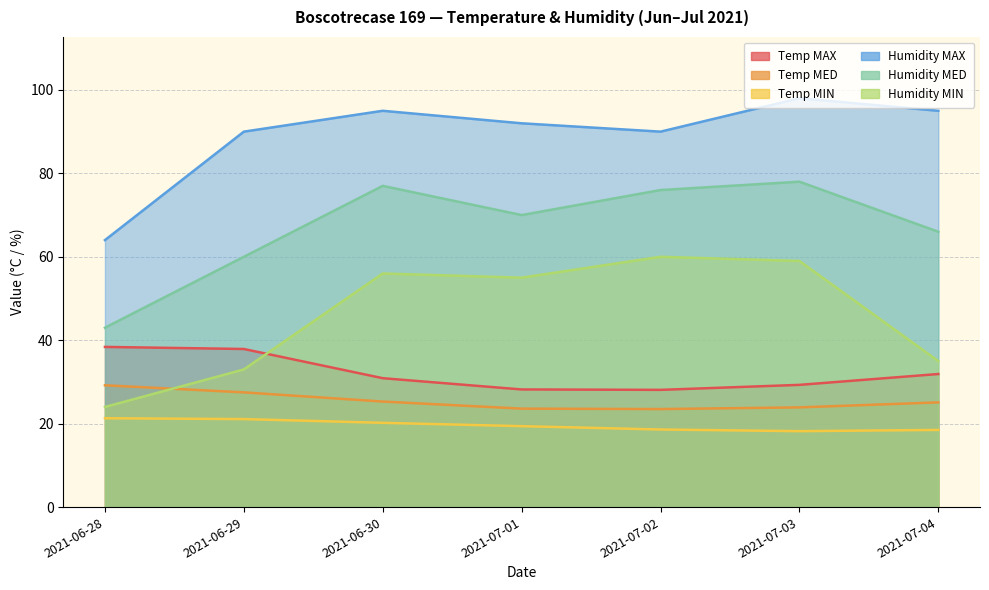

Which label corresponds to the largest value in the chart?

2021-07-03